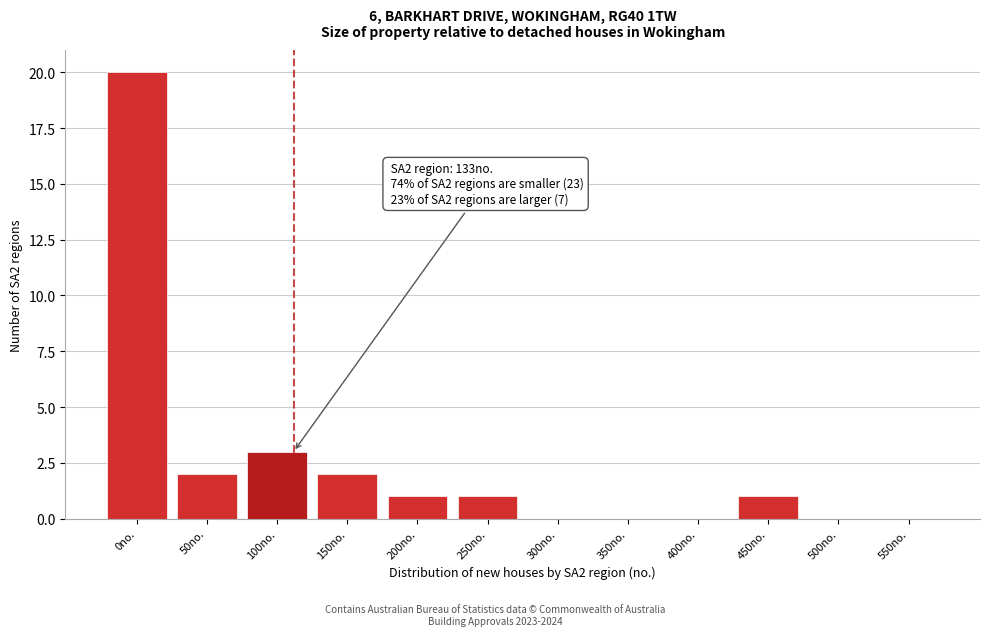

Reading right to left, extract all data points from this chart.

550no.=0	500no.=0	450no.=1	400no.=0	350no.=0	300no.=0	250no.=1	200no.=1	150no.=2	100no.=3	50no.=2	0no.=20